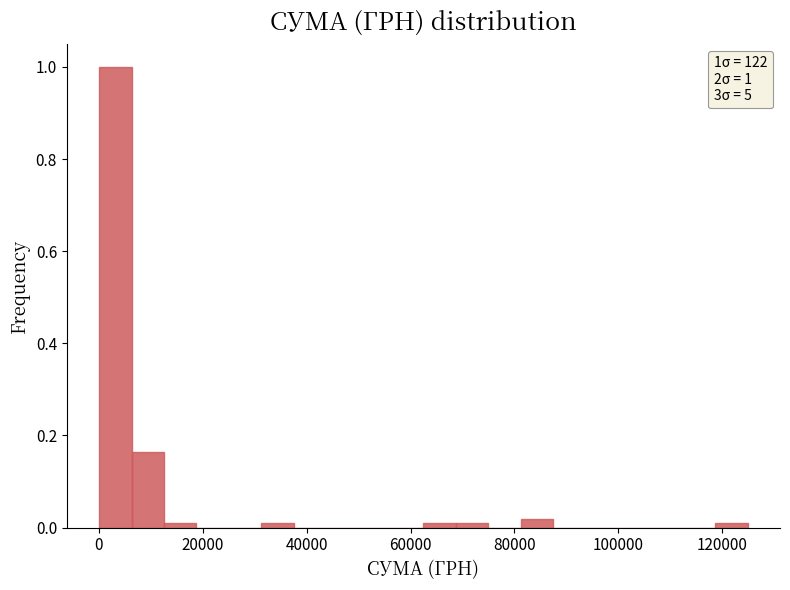

Around what value on the x-axis is the tallest bar? Give the approximate position of its centre, as read against the axis.

4000